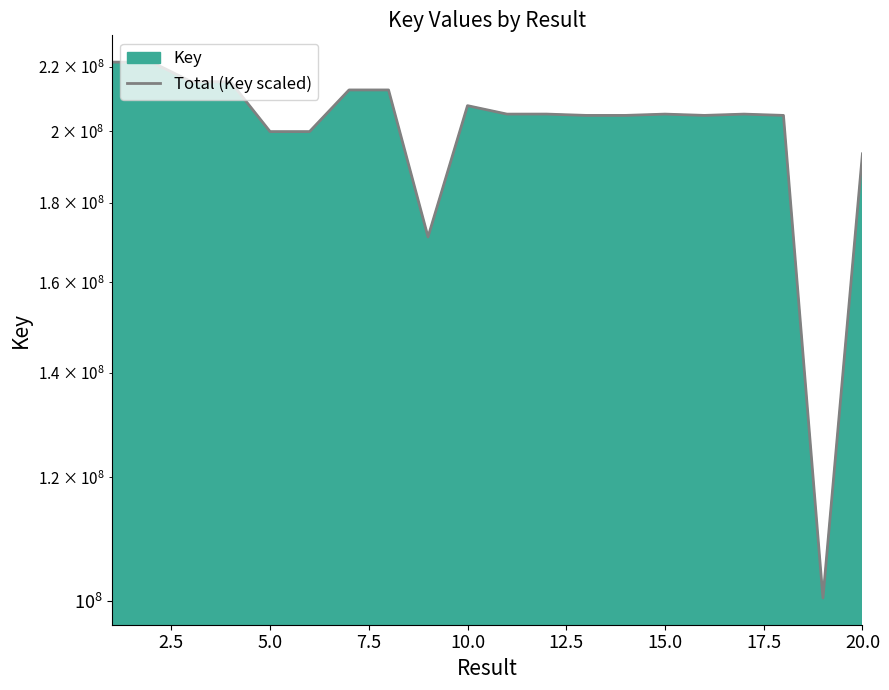

Reading left to right, transcribe all the data shown in this chart.

221567387	221567500	215301562	215210288	199956882	199957032	212645361	212643674	171140921	207766767	205188390	205197995	204797356	204797612	205188440	204797761	205188285	204797815	100402838	193502128